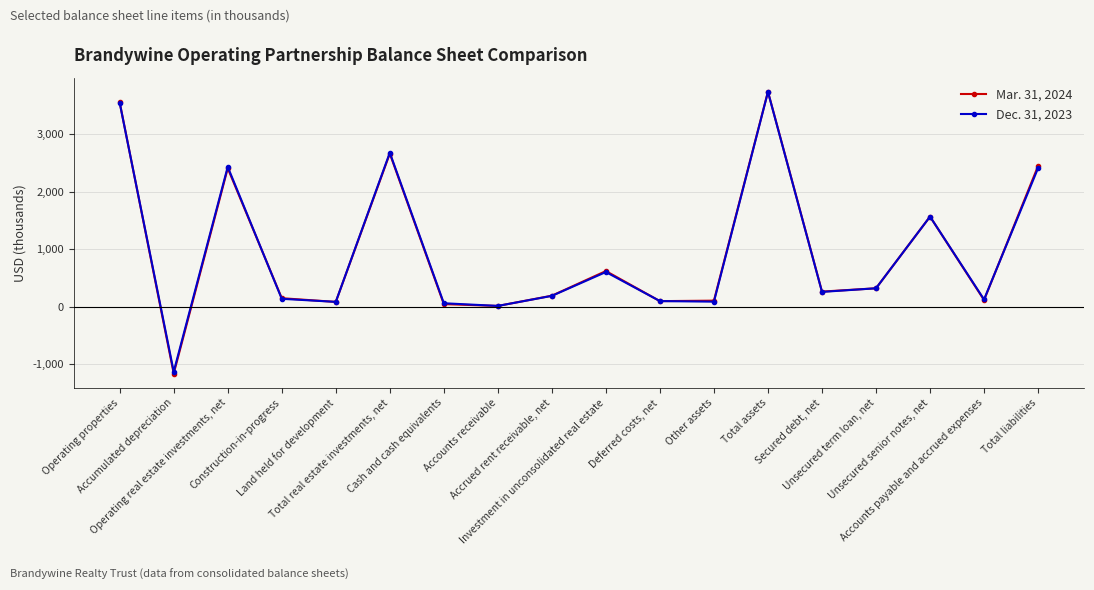

How many lines are shown in the chart?

2